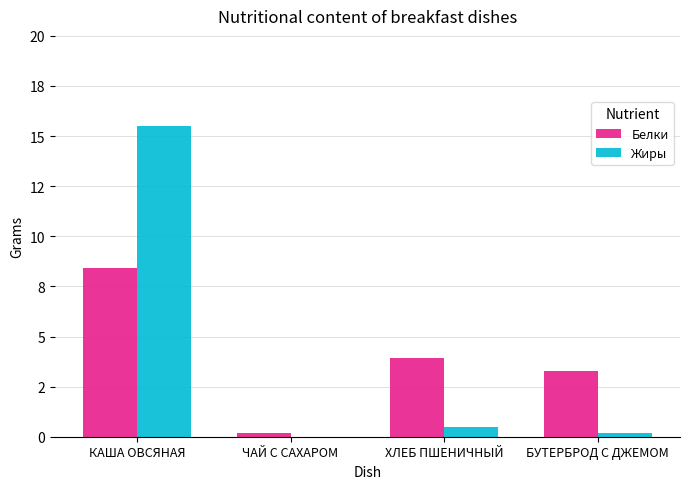

Rank the series at КАША ОВСЯНАЯ from highest to lowest value.

Жиры, Белки